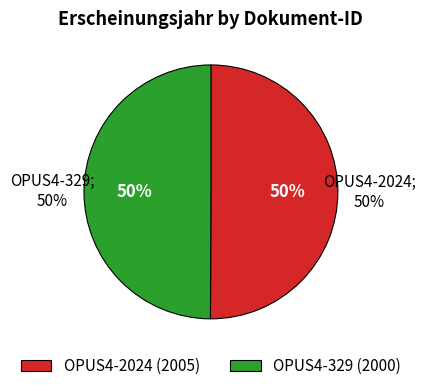

Count the number of slices in the pie.

2